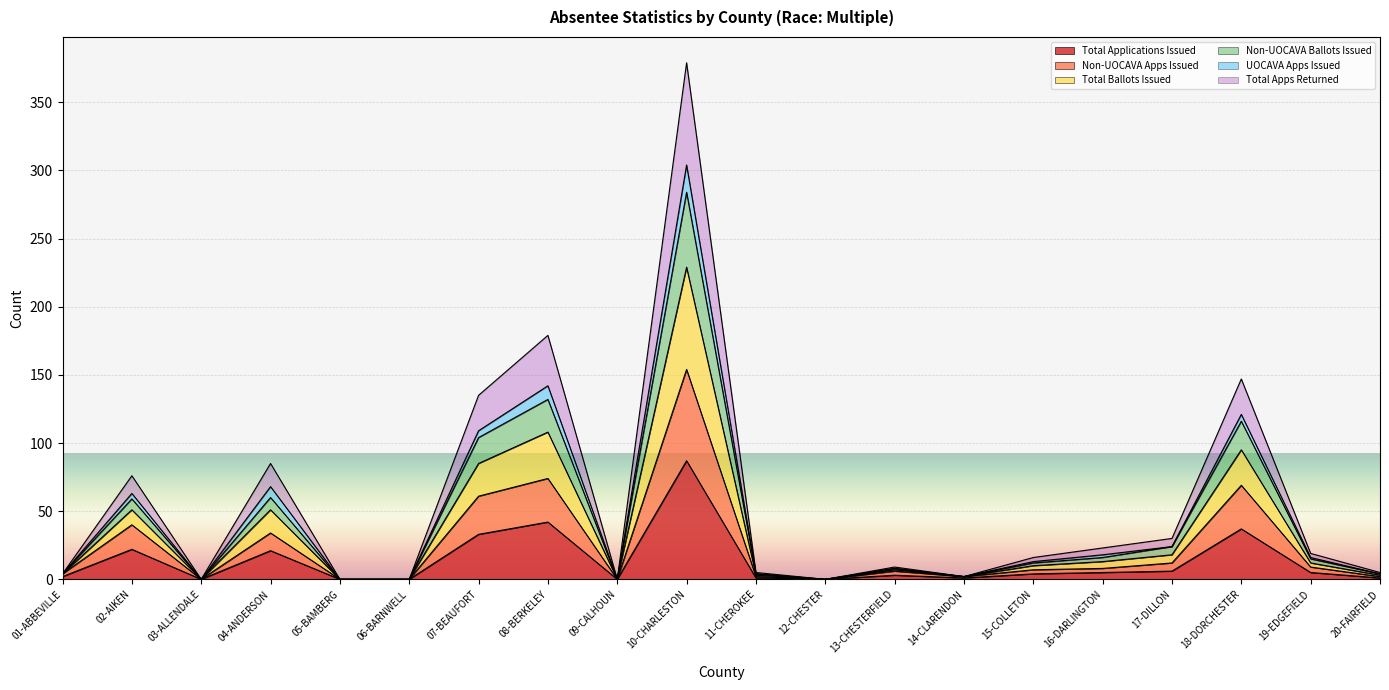

What is the highest value of the Total Applications Issued series?

87